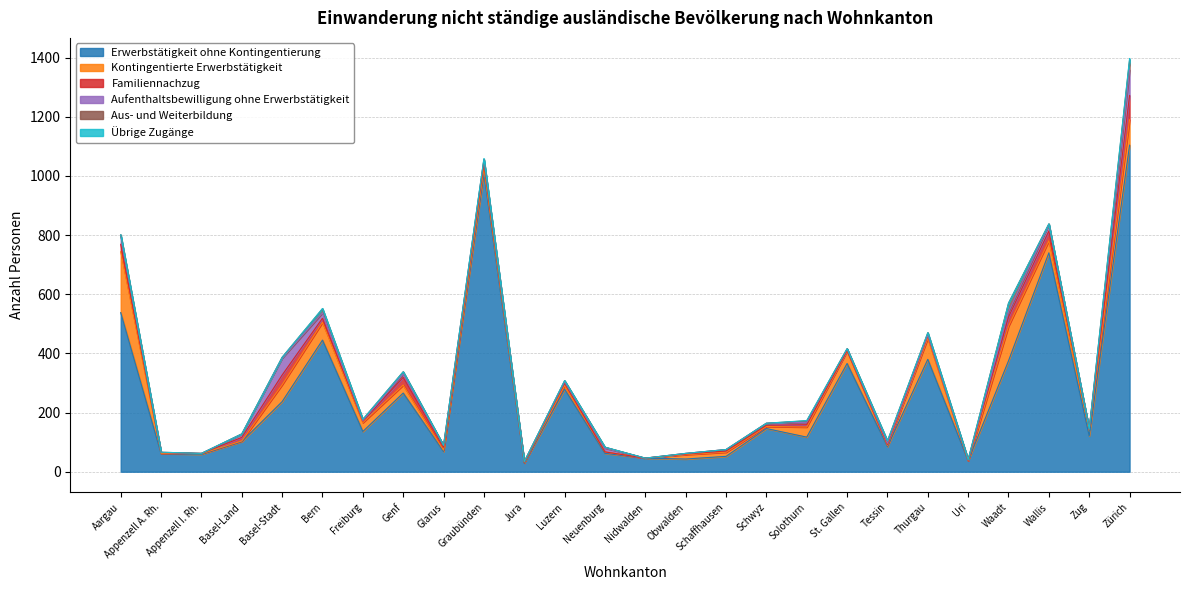

What is the label of the 18th point from the left?

Solothurn